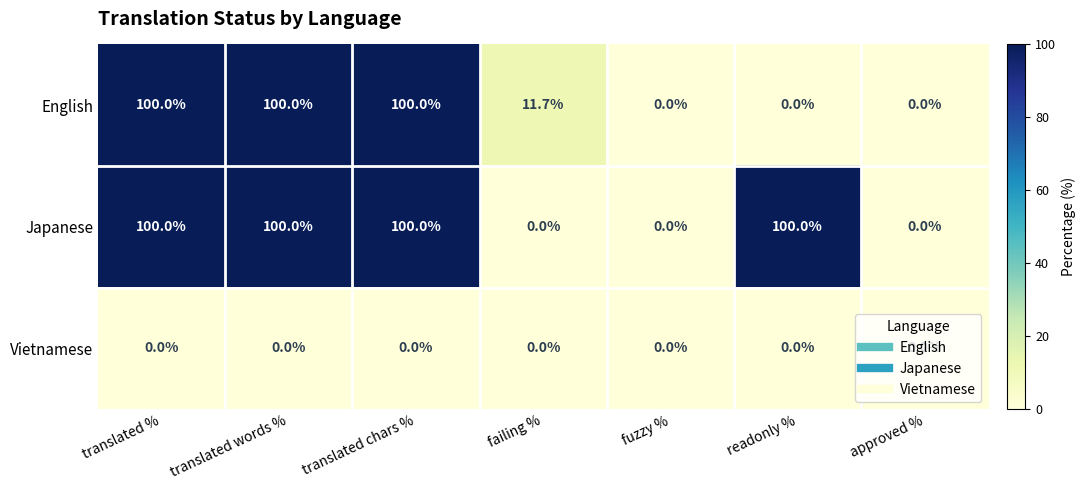

What is the spread (max minus min) of values at translated %?

100.0